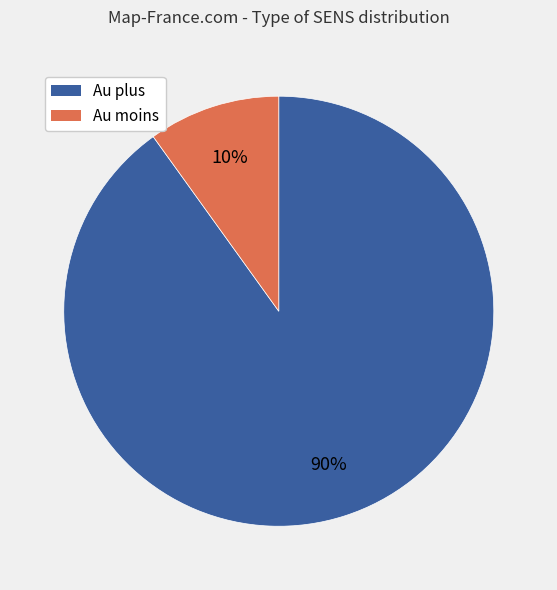

Is it true that Au moins is 4% of the pie?

False